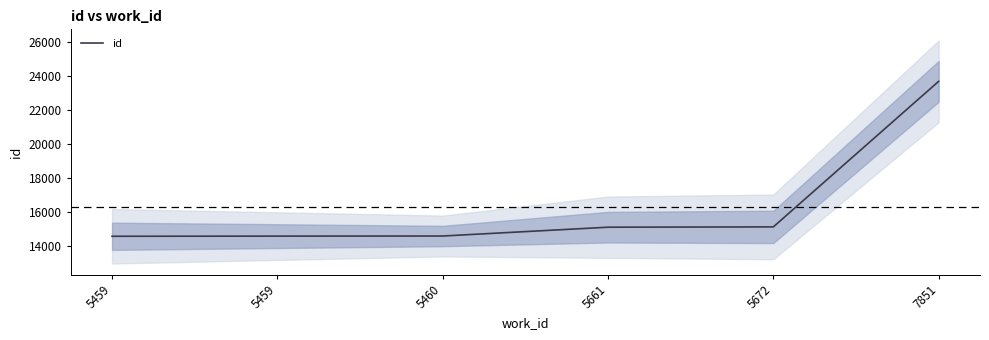

The chart shows a value of 15123 at 5661. True or false?

True